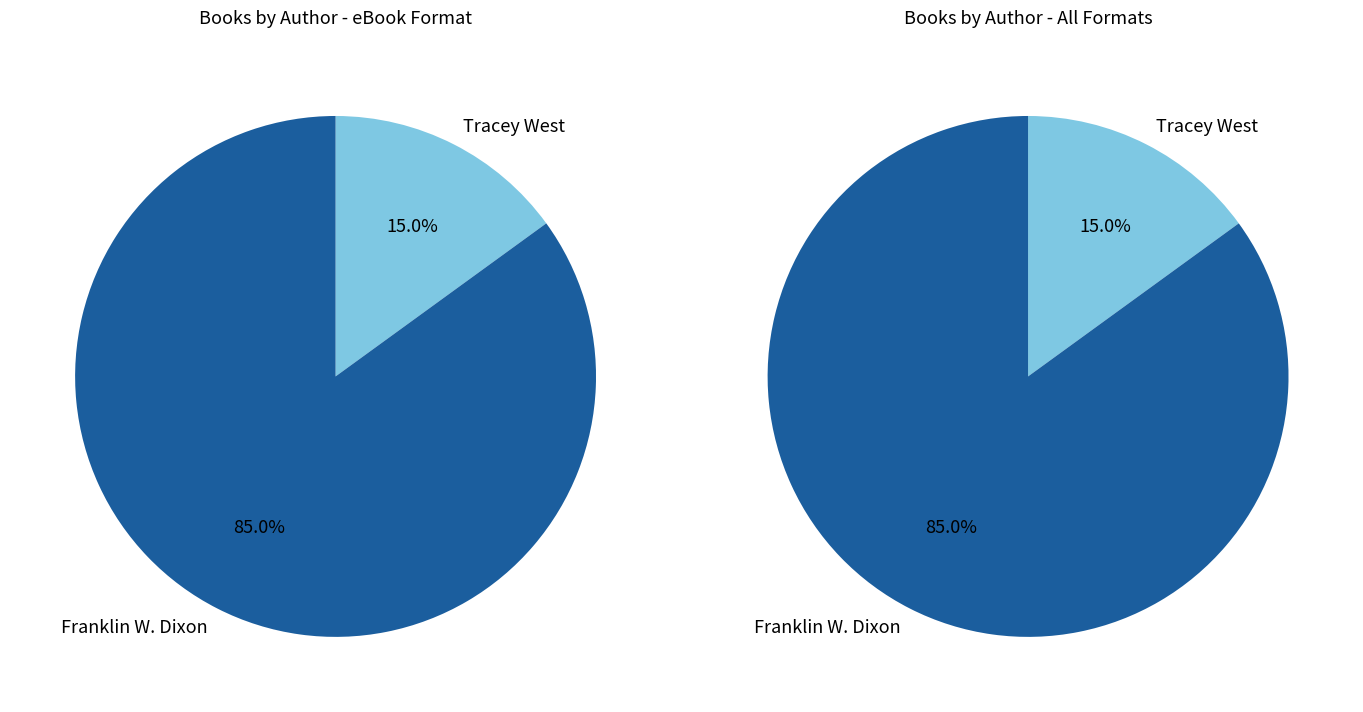

Does Franklin W. Dixon (1545137) account for over 50% of the chart?

Yes